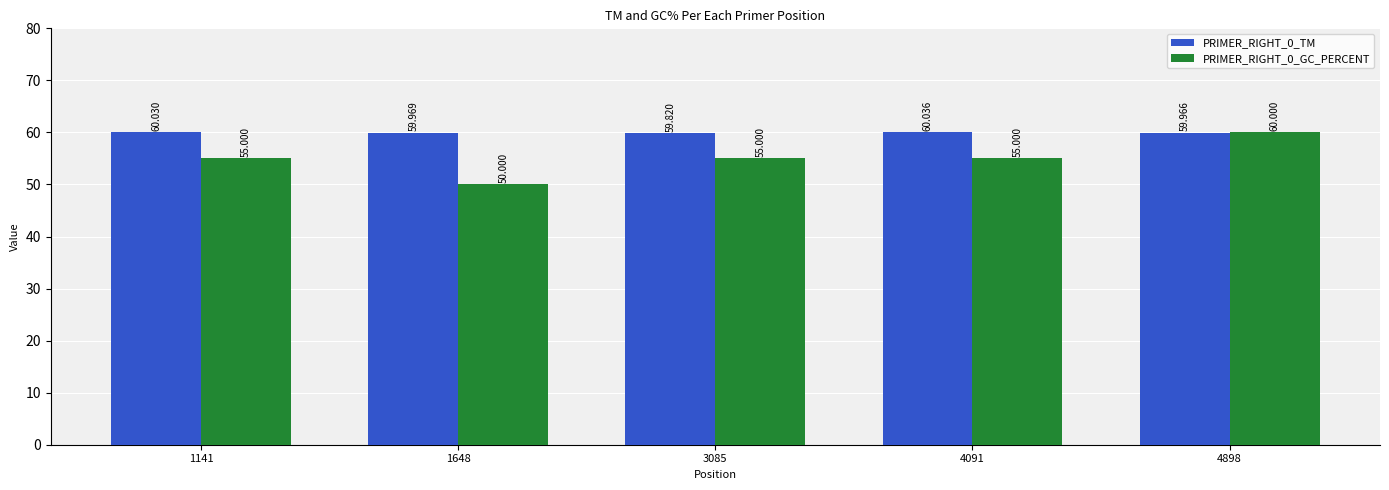

What is the value of the PRIMER_RIGHT_0_TM bar at the 3rd from the left?

59.8